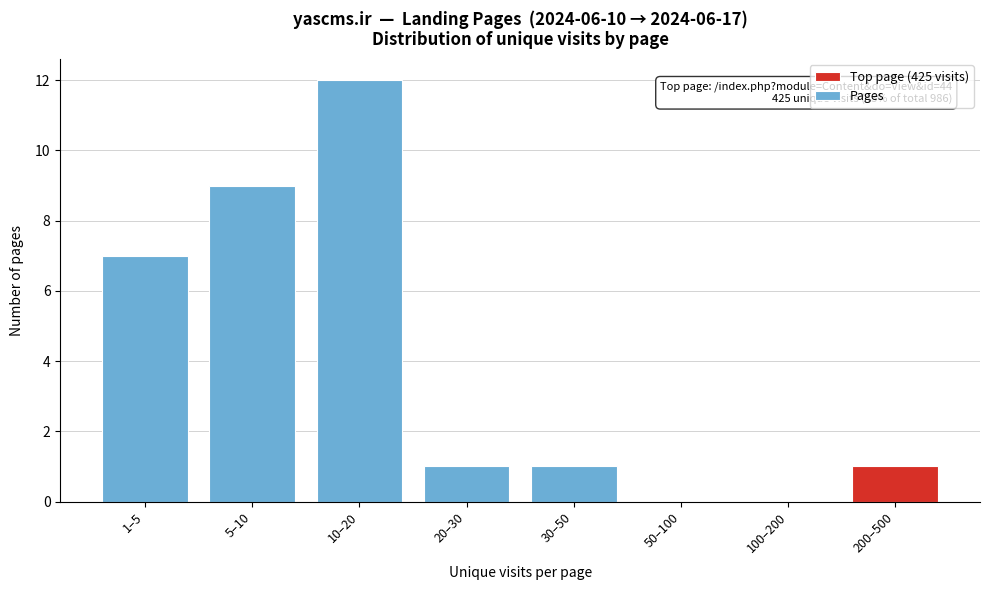

Reading right to left, extract all data points from this chart.

200–500=1	100–200=0	50–100=0	30–50=1	20–30=1	10–20=12	5–10=9	1–5=7